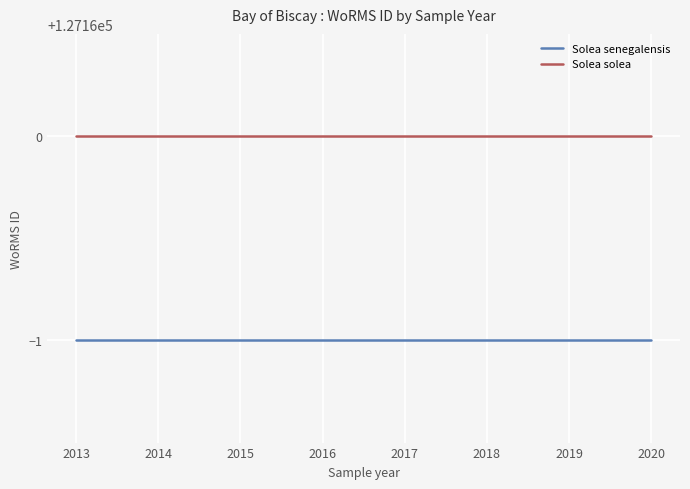

Reading right to left, extract all data points from this chart.

Solea senegalensis: 127159	127159	127159	127159	127159	127159	127159	127159
Solea solea: 127160	127160	127160	127160	127160	127160	127160	127160